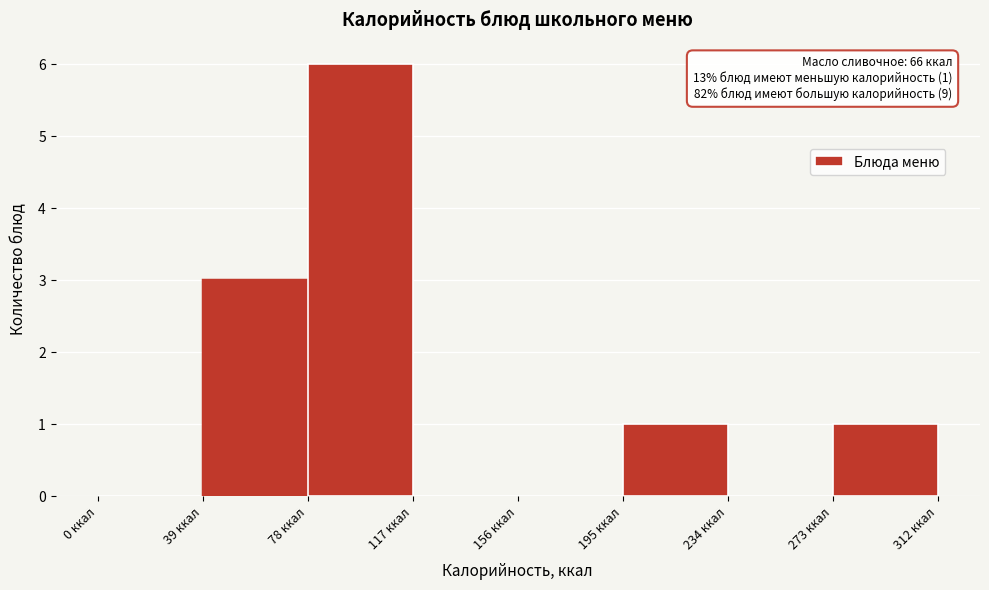

Over which range of the x-axis is the bar tallest?

78 to 117